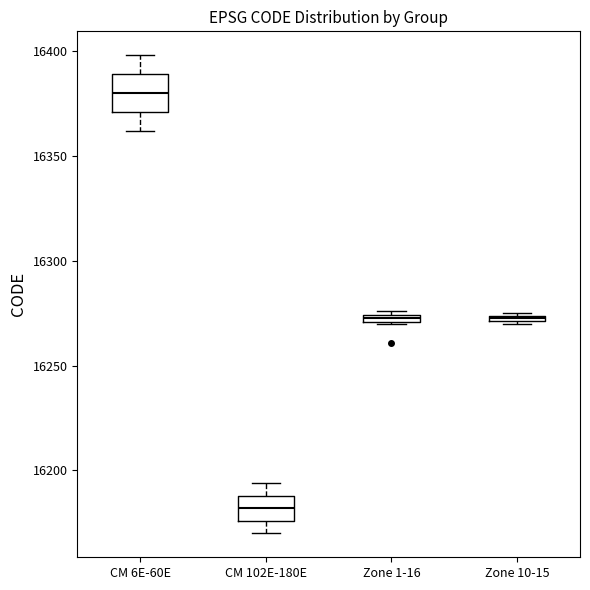

Which box is the tallest, from its lower edge to its upper edge?

CM 6E-60E